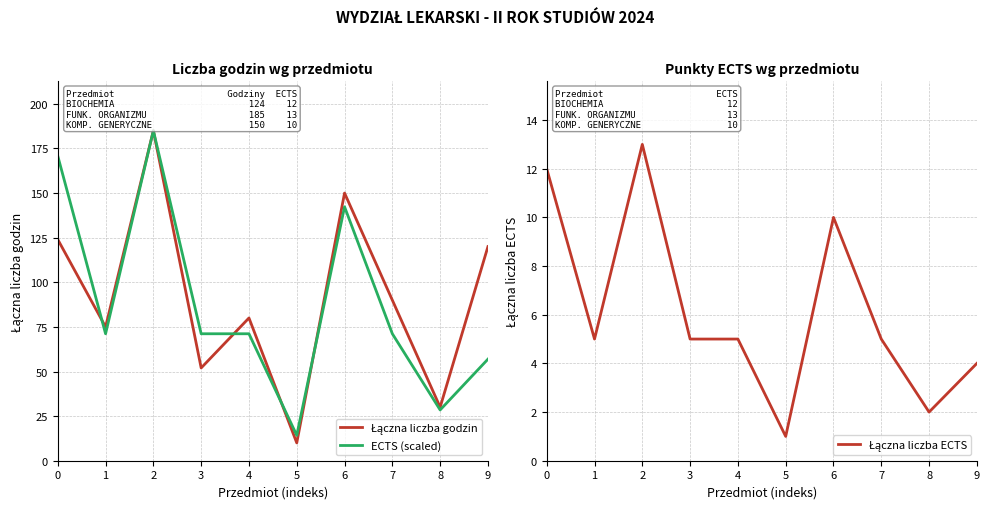

What is the difference between the second highest and second lowest values in the Łączna liczba ECTS series?

10.0